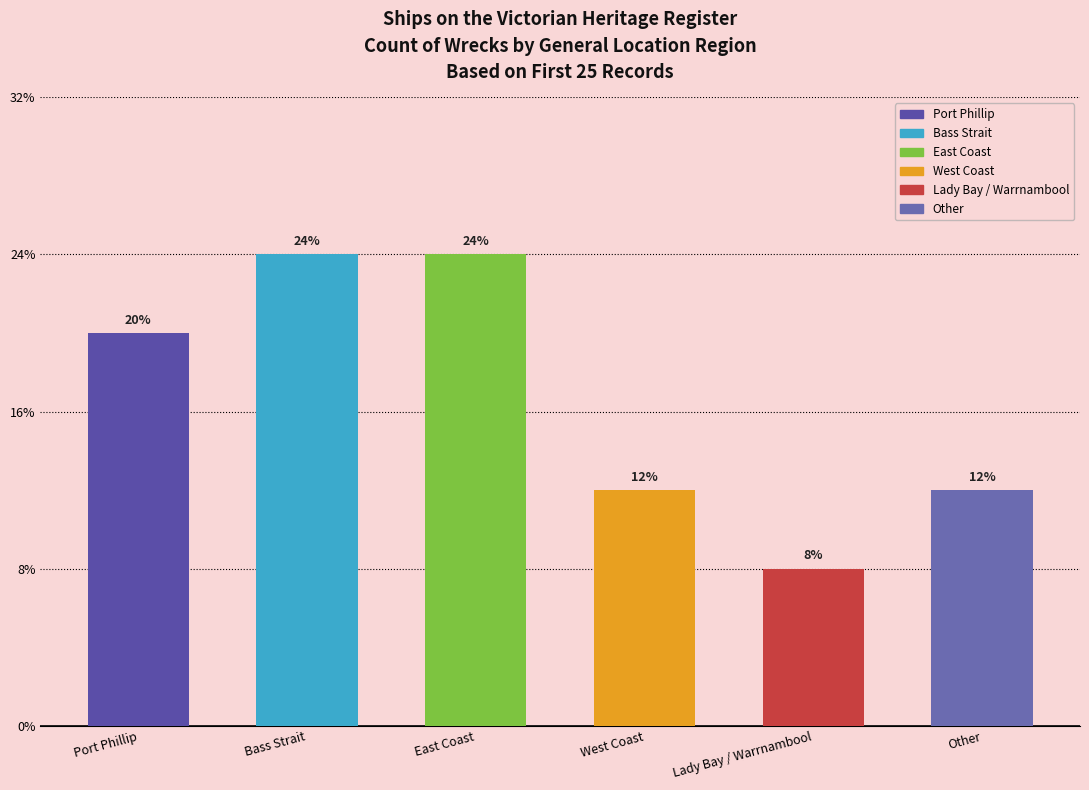

Approximately how many times larger is the value at Port Phillip compared to East Coast?

0.8